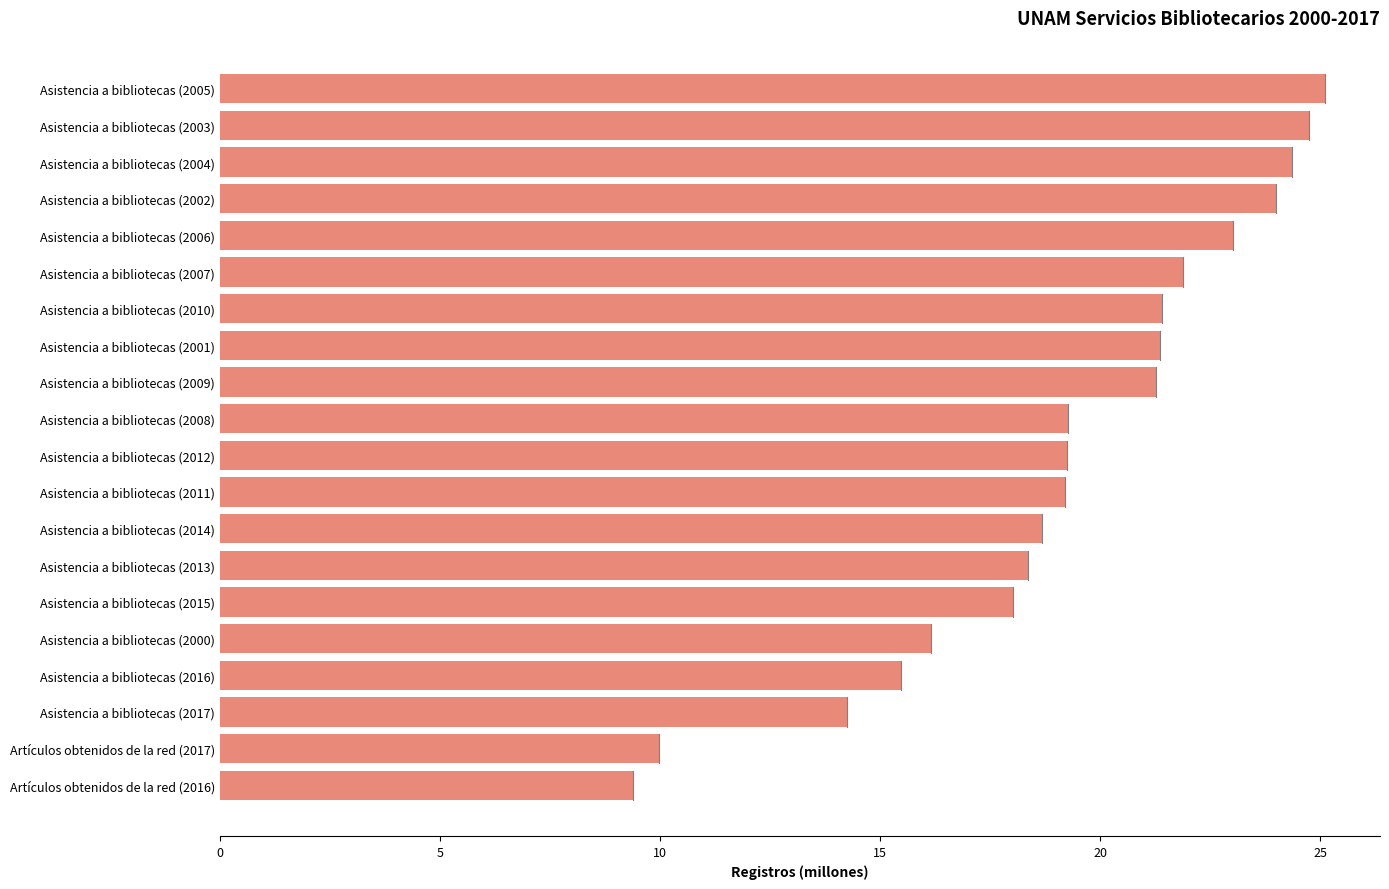

What is the change in value from Asistencia a bibliotecas (2009) to Asistencia a bibliotecas (2005)?

+3.8